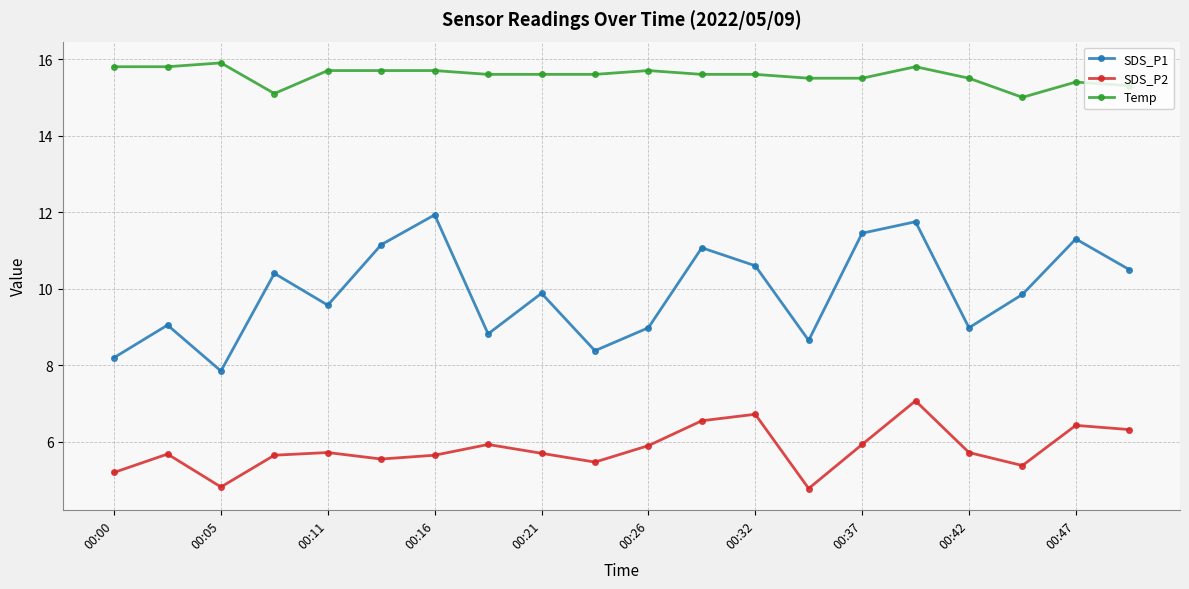

At how many categories does at least one series exceed 13?

20